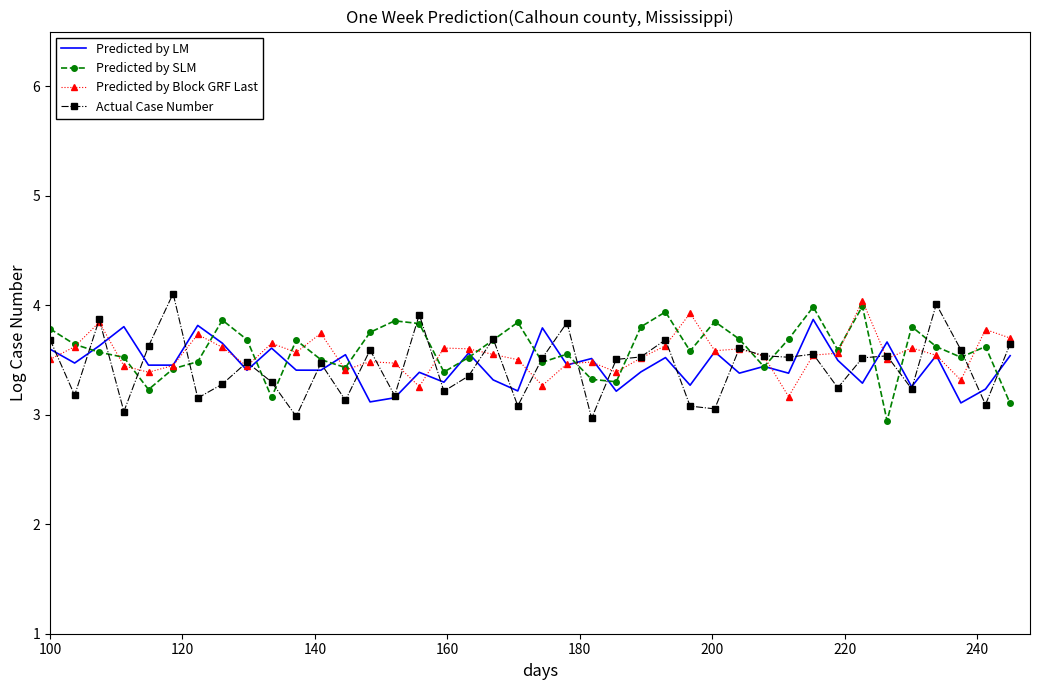

What is the maximum value shown in the chart?

4.1